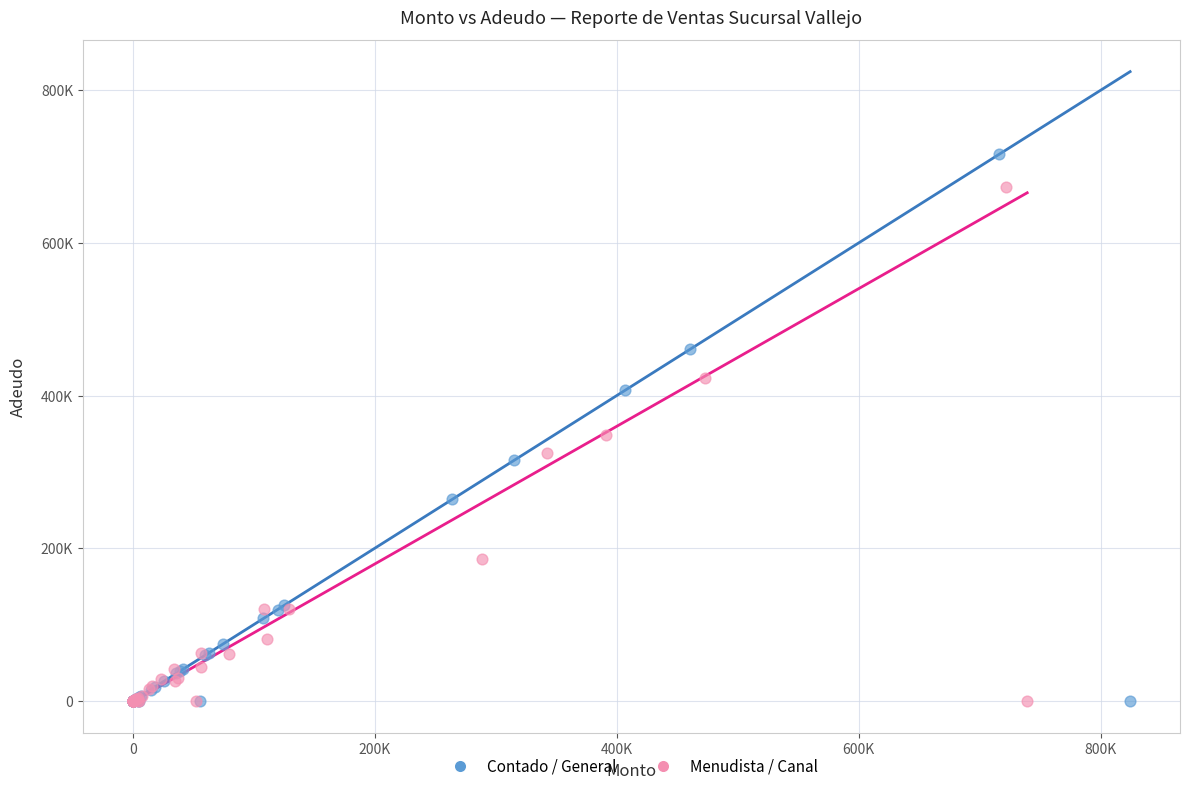

What are all the series names shown in the legend?

Contado / General, Menudista / Canal